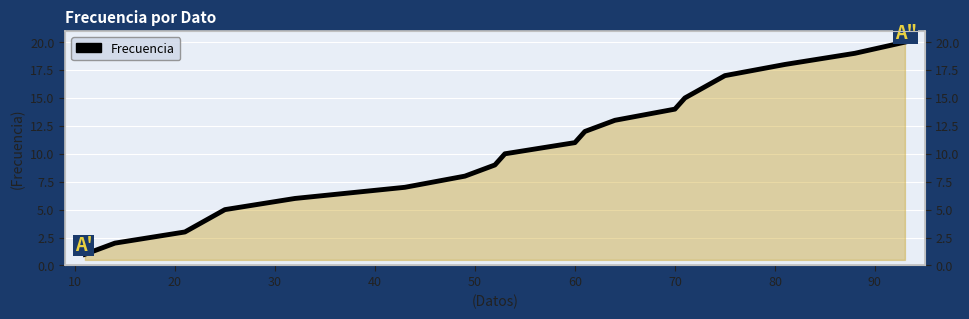

True or false: the data has more than 2 interior local peaks.

False